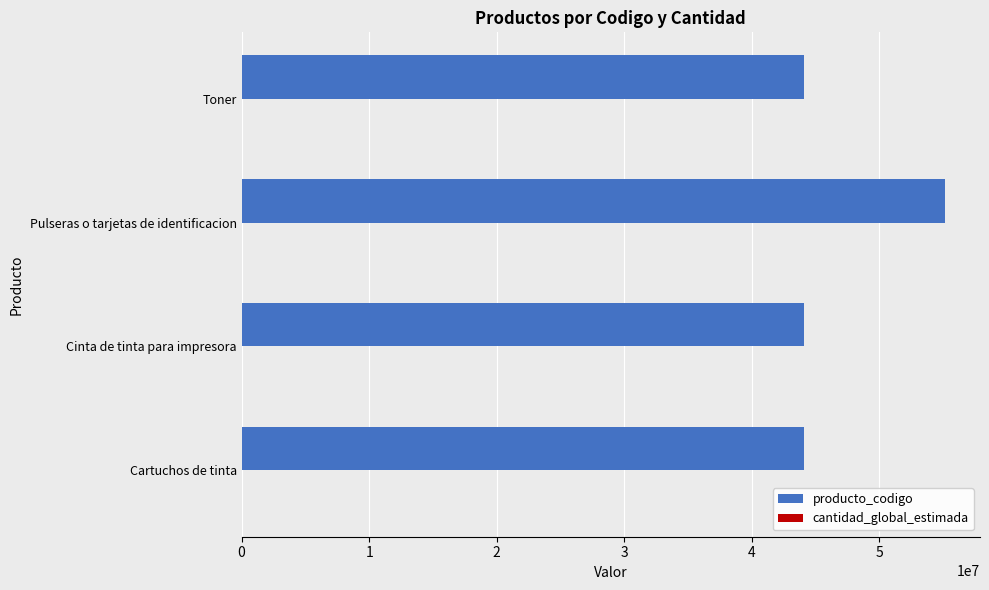

Which series has the largest total across all categories?

producto_codigo